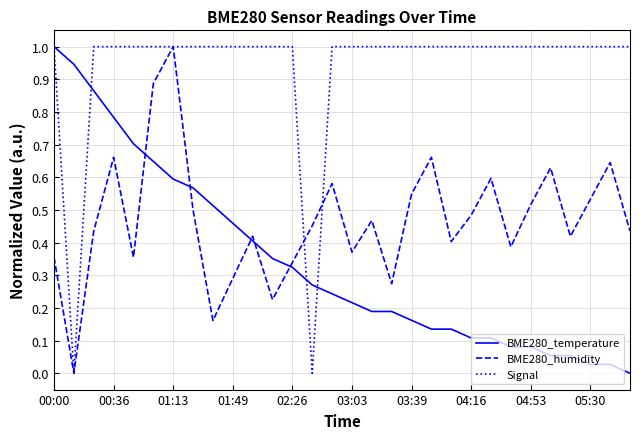

How many values in the BME280_humidity series exceed 0?

29